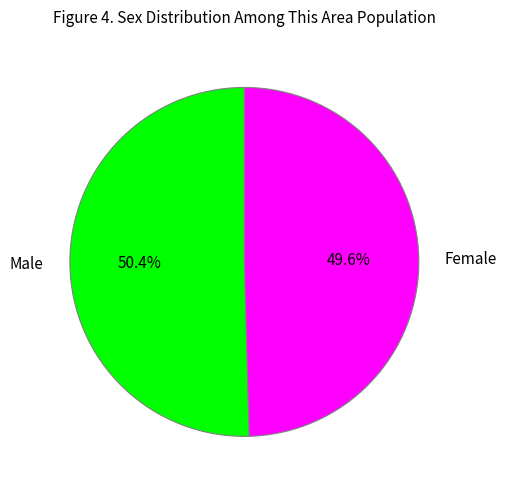

What is the ratio of the value at Female to the value at Male?

1.0